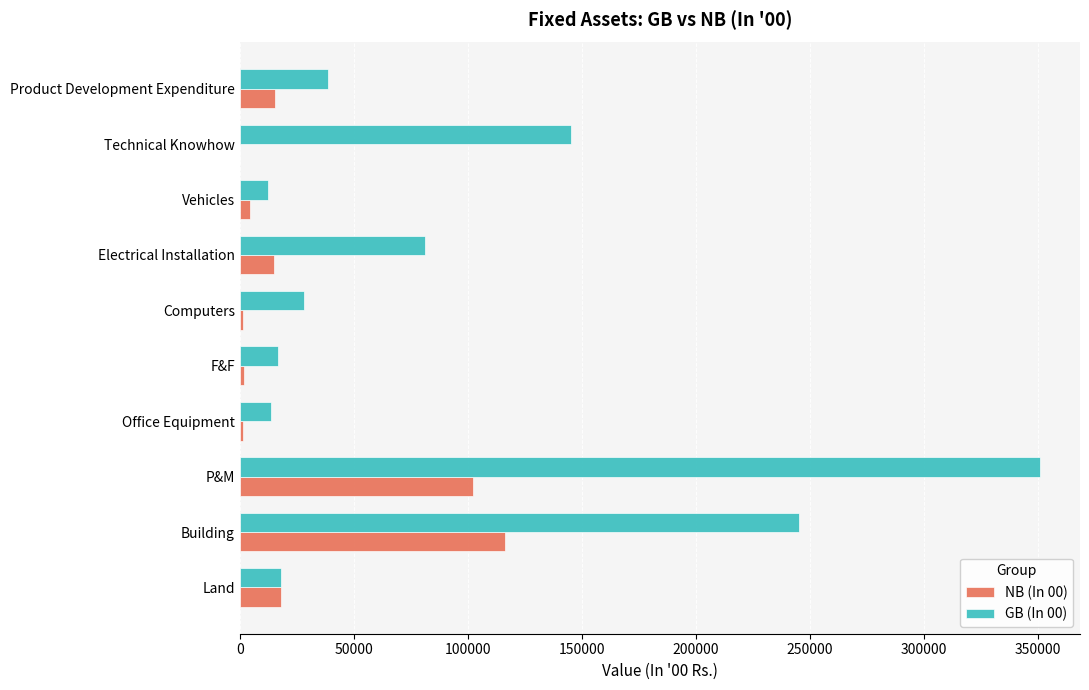

What is the sum of all NB (In 00) values?

276968.4